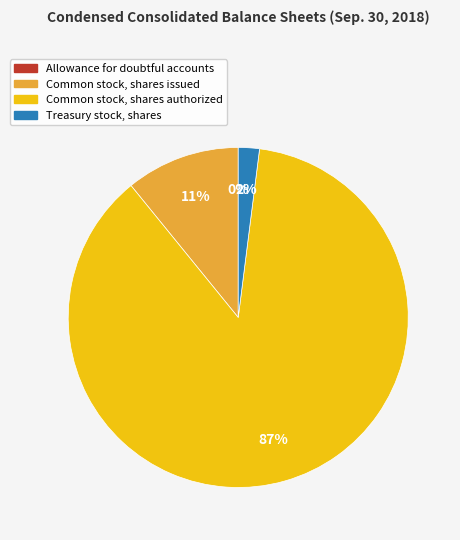

Is the sum of Treasury stock, shares and Common stock, shares authorized greater than half?

Yes